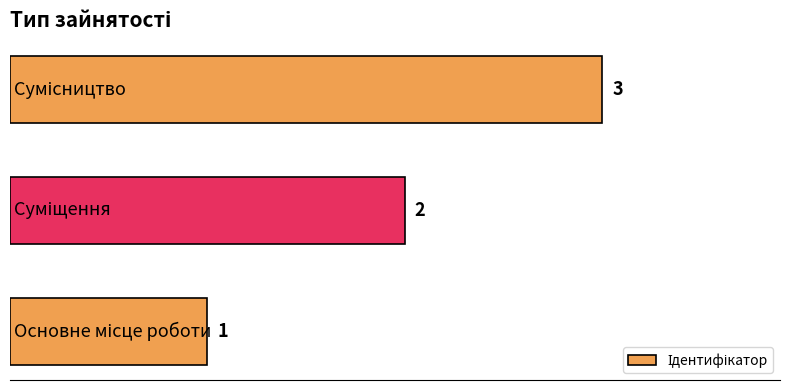

What is the greatest value displayed?

3